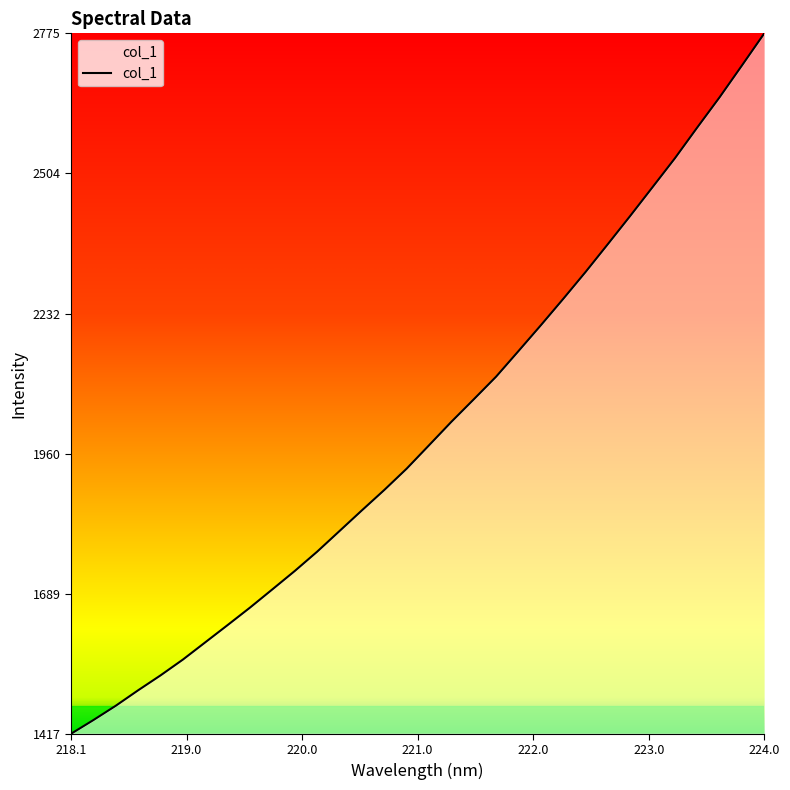

What is the smallest value displayed?

1417.3